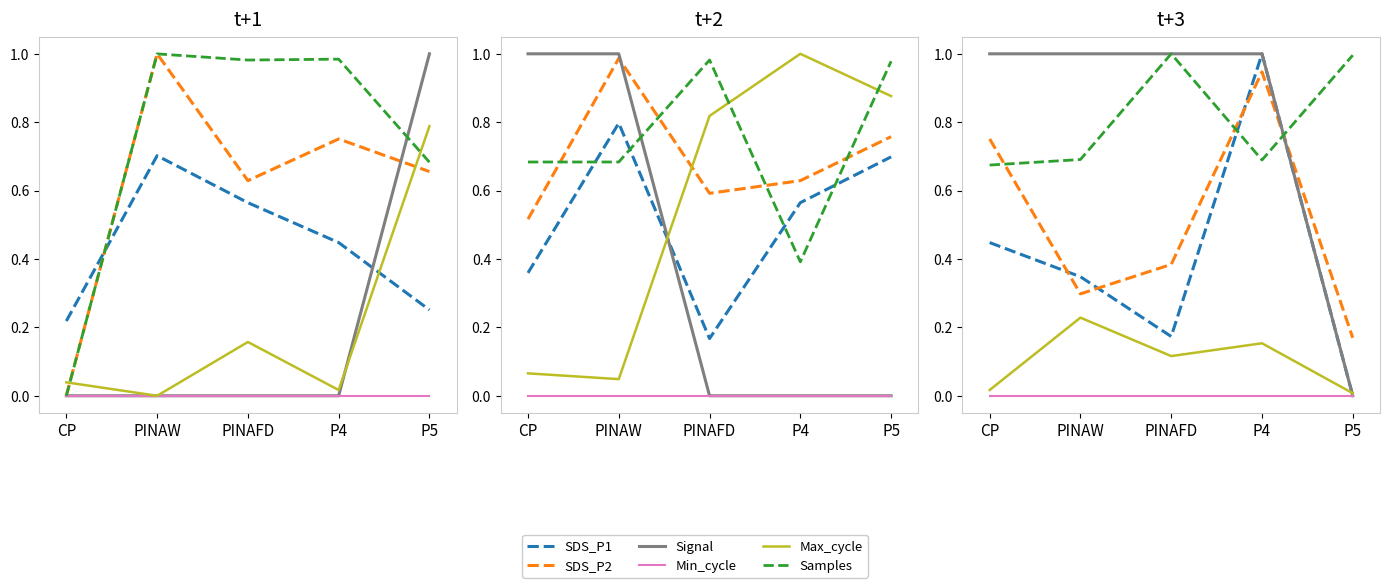

True or false: Max_cycle has a value of 0.2 at PINAW.

True